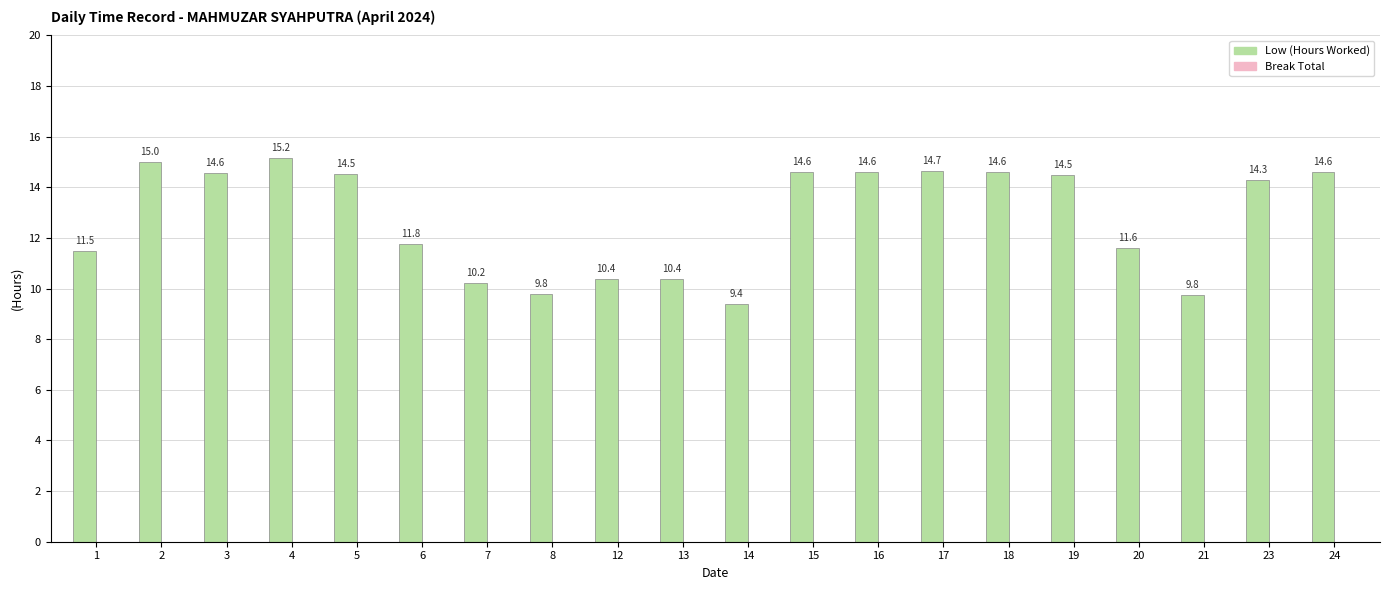

At which category does the chart reach its peak across all series?

4